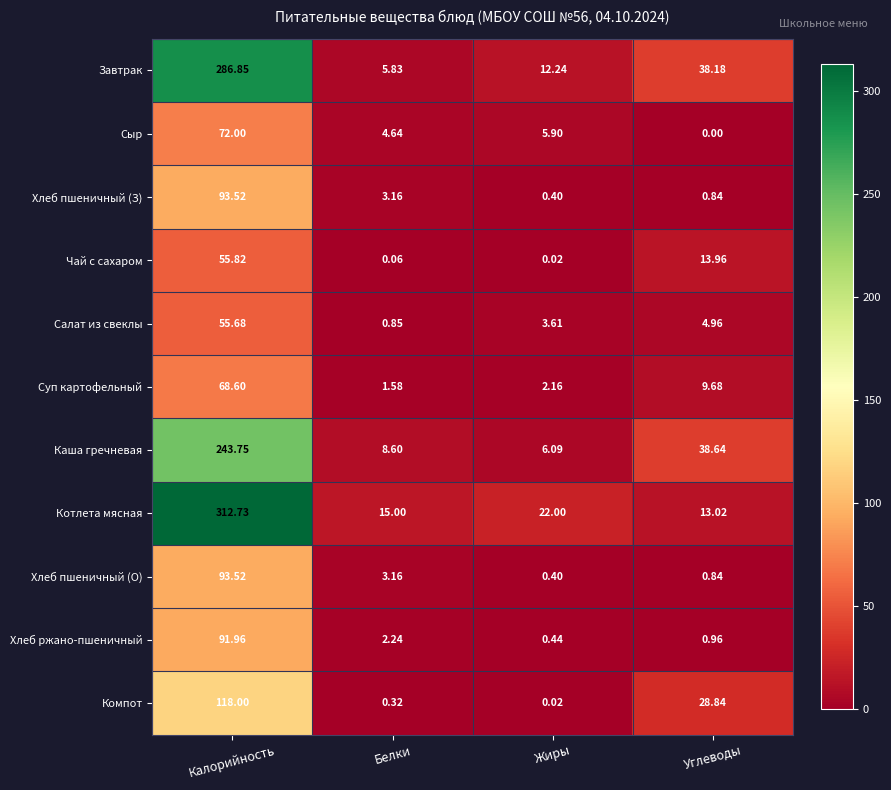

Which label corresponds to the largest value in the chart?

Калорийность